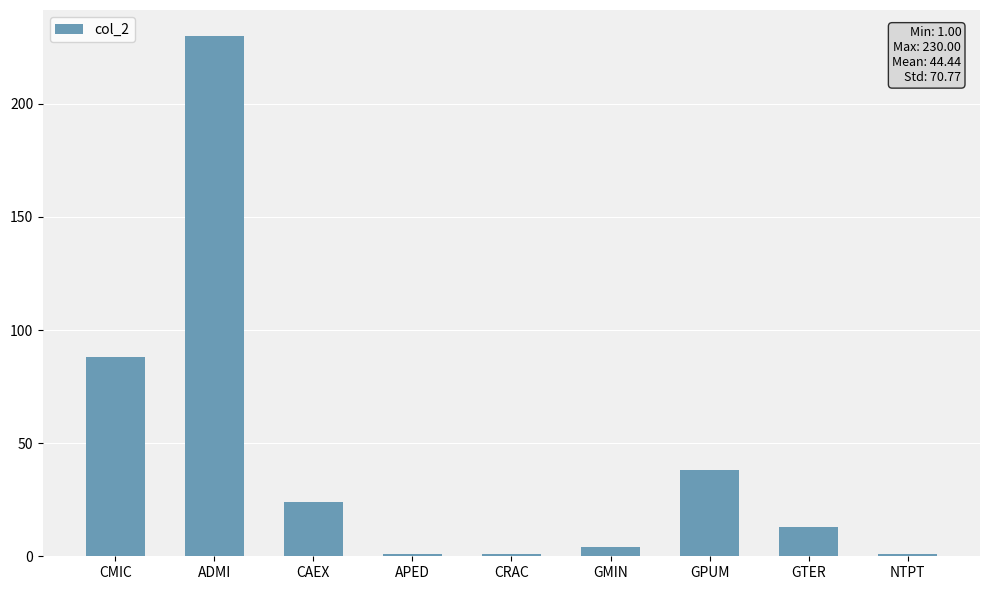

The value at CAEX is 24. True or false?

True